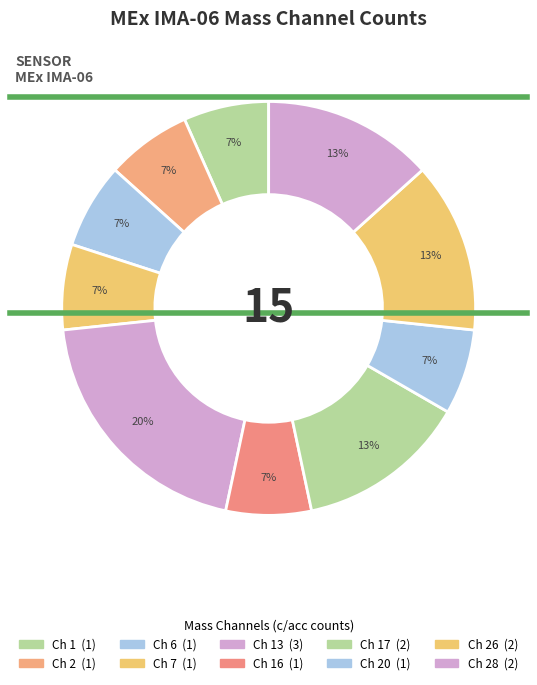

Rank the categories by value from highest to lowest.

Mass Channel 13, Mass Channel 17, Mass Channel 26, Mass Channel 28, Mass Channel 1, Mass Channel 2, Mass Channel 6, Mass Channel 7, Mass Channel 16, Mass Channel 20